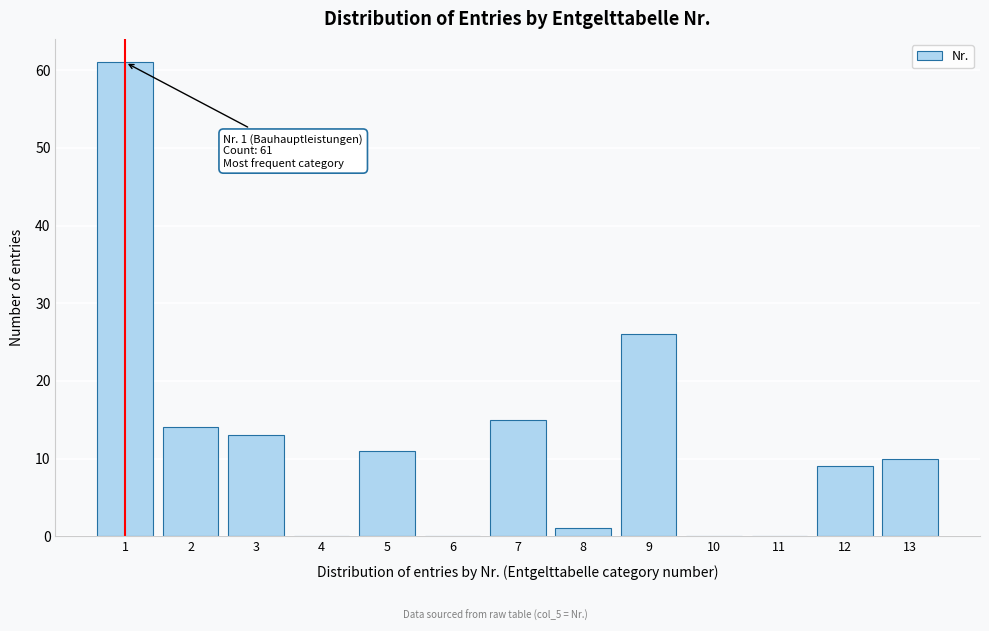

Reading left to right, list all the values displayed in this chart.

1=61	2=14	3=13	4=0	5=11	6=0	7=15	8=1	9=26	10=0	11=0	12=9	13=10